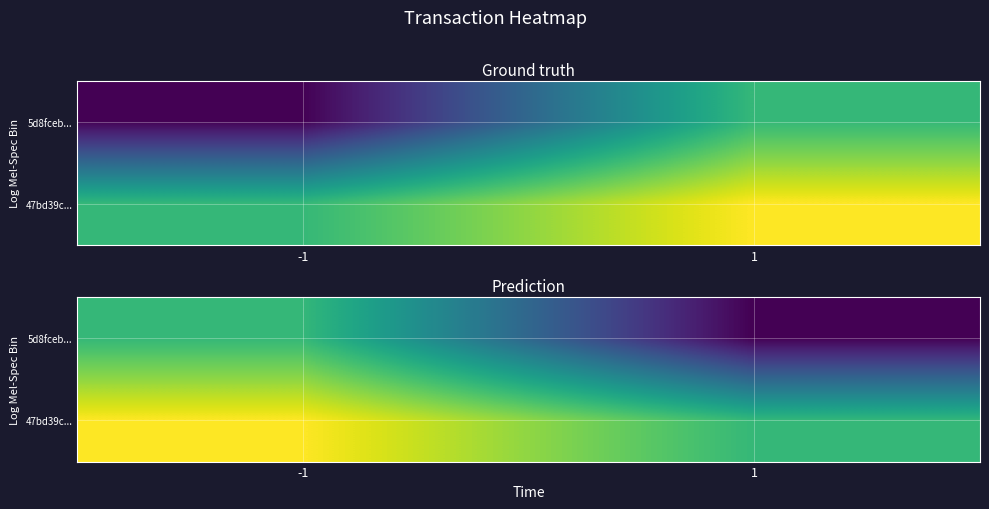

Which series has the widest spread of values?

5d8fceb...